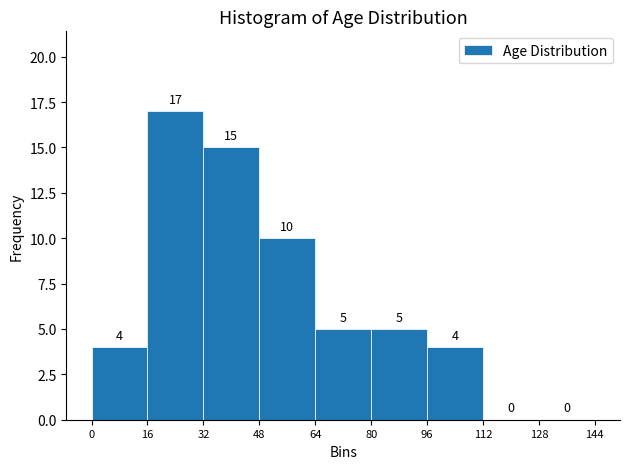

Reading left to right, list every bar in this chart as the range it spans on the x-axis followed by its height.

0 to 16: 4
16 to 32: 17
32 to 48: 15
48 to 64: 10
64 to 80: 5
80 to 96: 5
96 to 112: 4
112 to 128: 0
128 to 144: 0